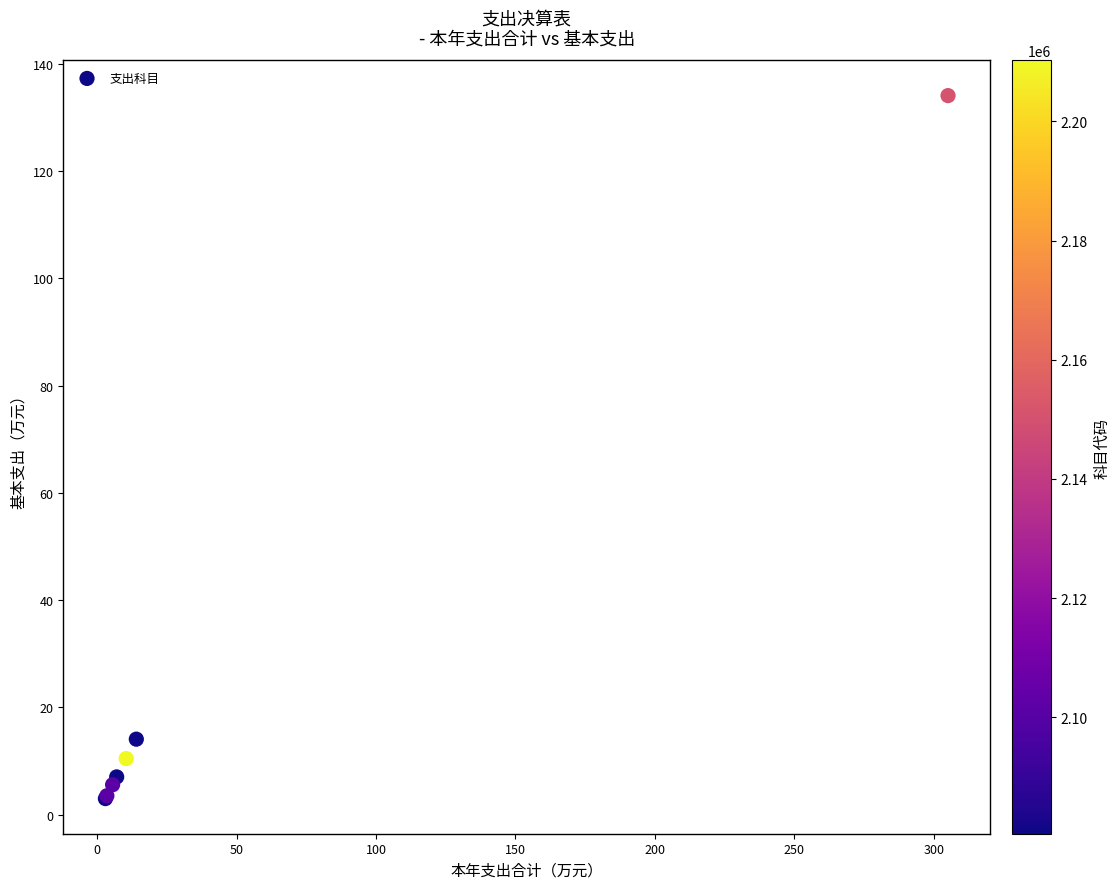

What Y value in the scatter plot is closest to 68?

14.1